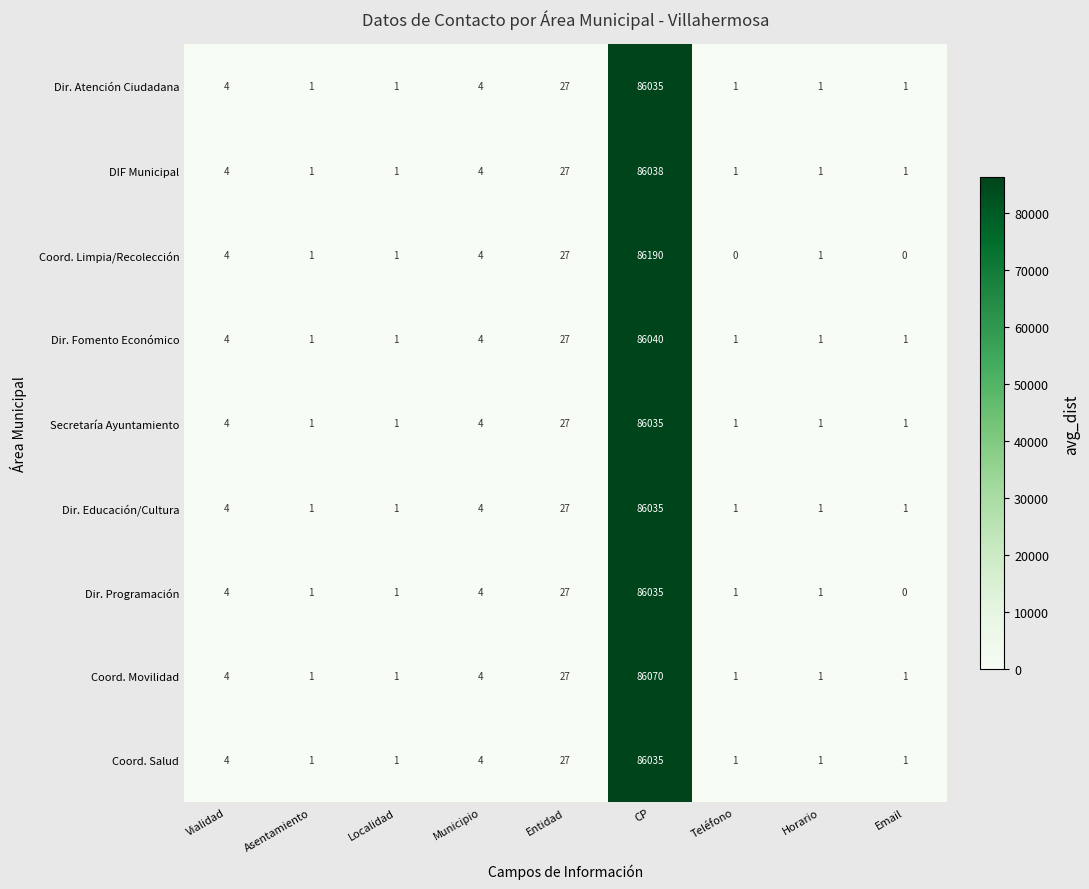

What is the spread (max minus min) of values at Teléfono?

1